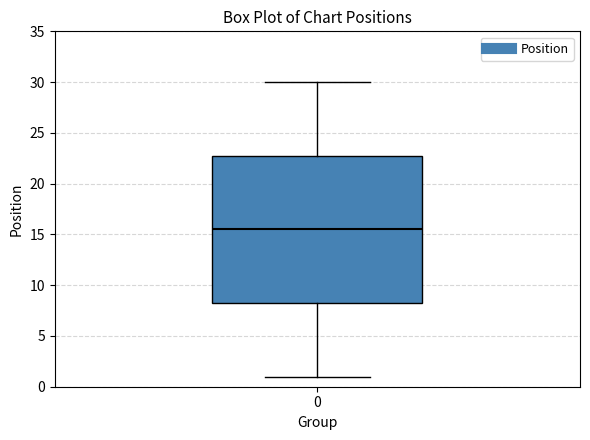

Where does the lower whisker of the box at x = 0 end on the y-axis? The values are not printed on the chart, so give them approximately, as read against the axis.

1.0